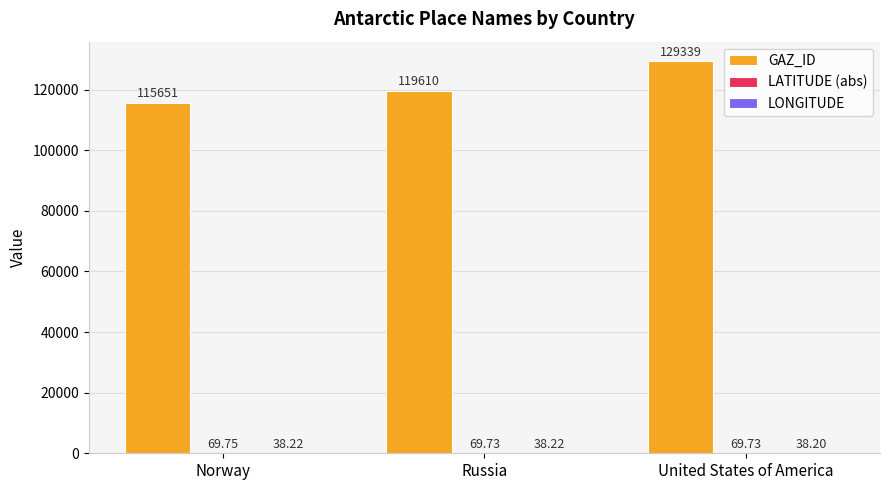

What is the total value across all series at Norway?

115759.0